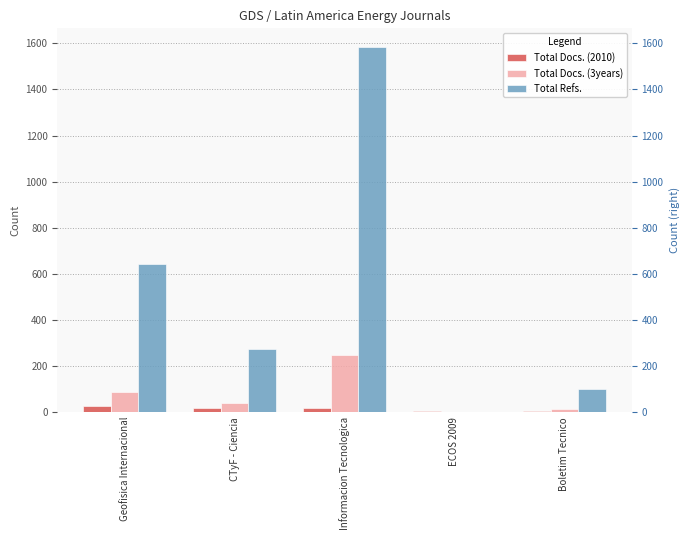

What position from the right is ECOS 2009?

2